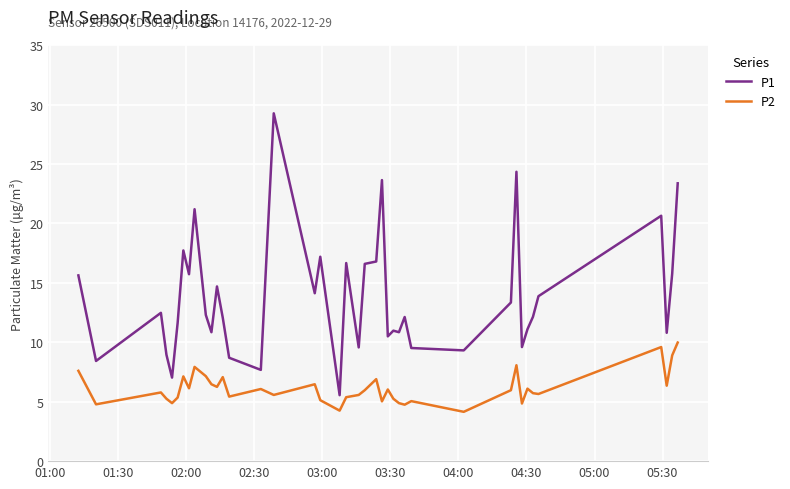

Which series has the largest total across all categories?

P1